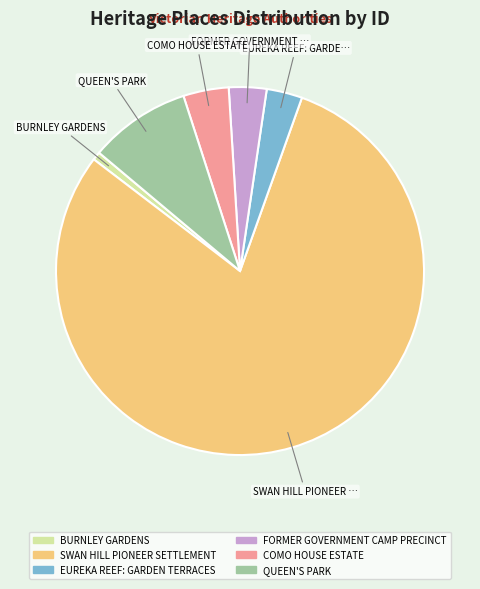

How many slices are in this pie chart?

6